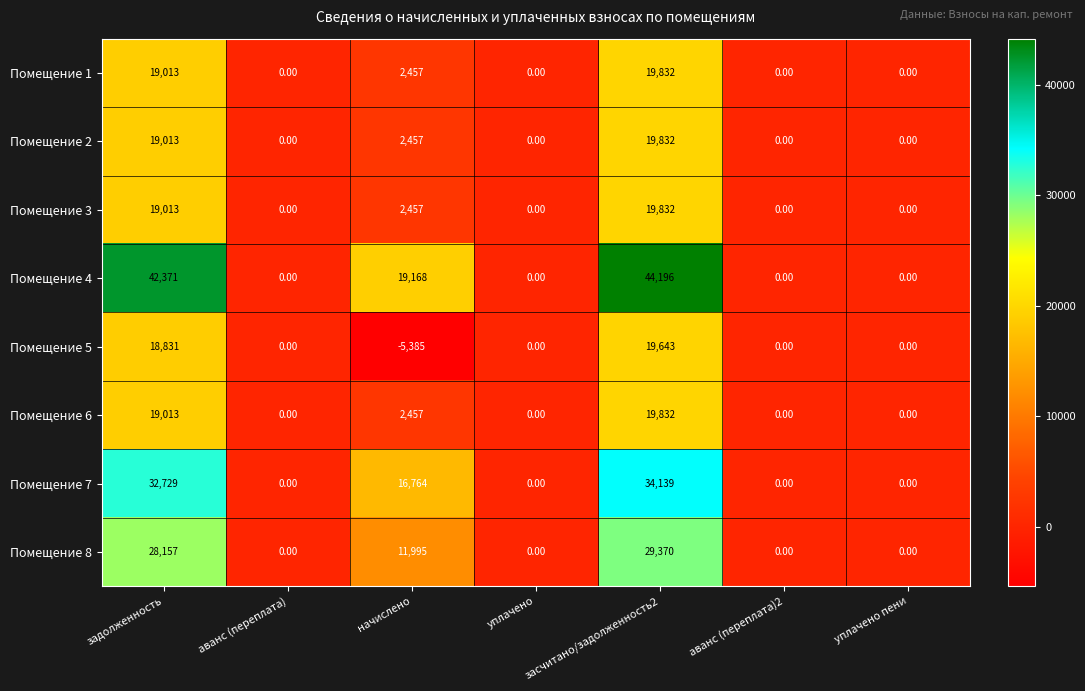

What is the difference between the second highest and second lowest values in the Помещение 7 series?

32729